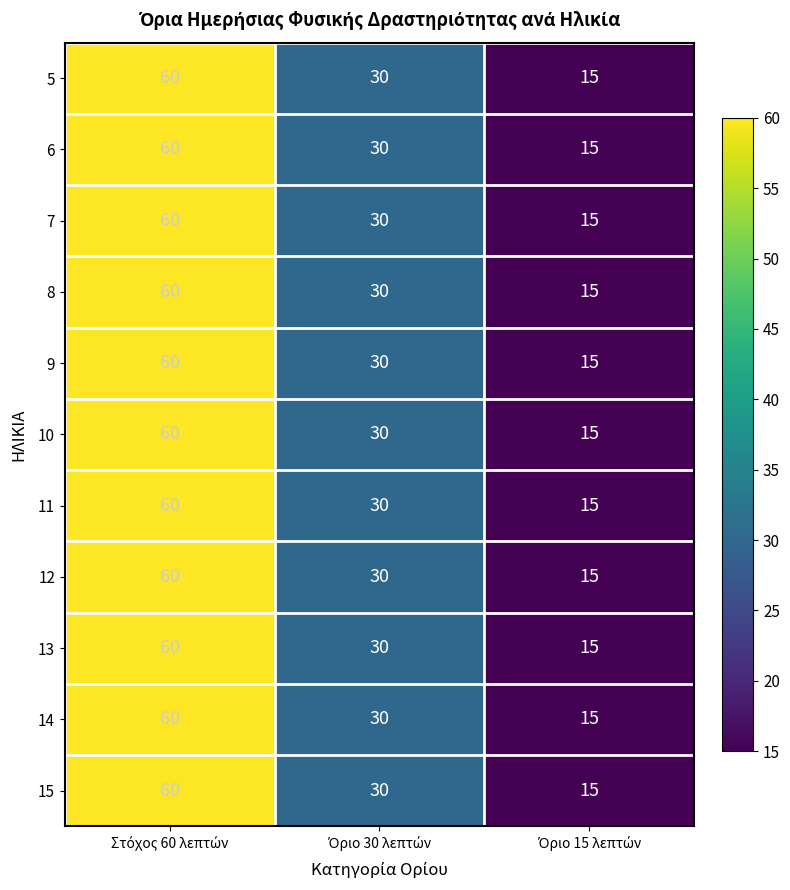

What is the difference between the maximum and minimum values in the 13 series?

45